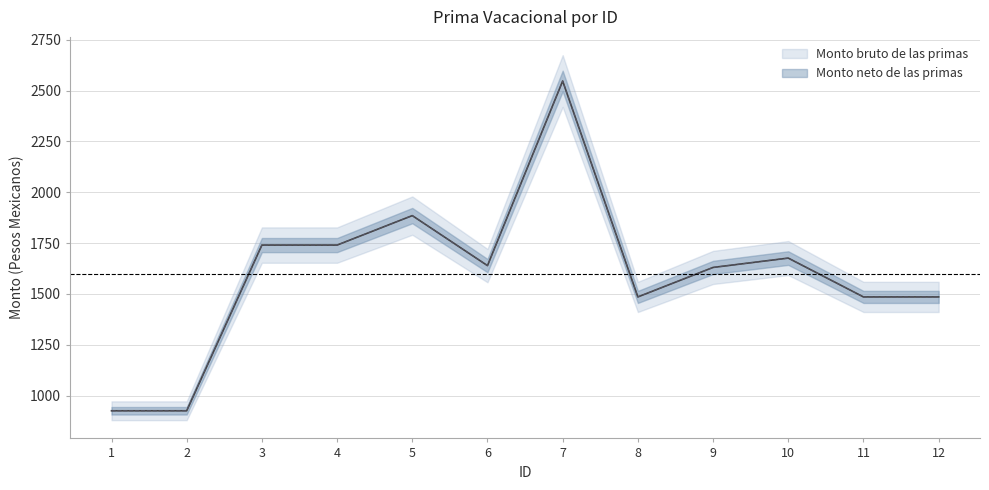

What is the highest value of the Monto neto de las primas series?

2547